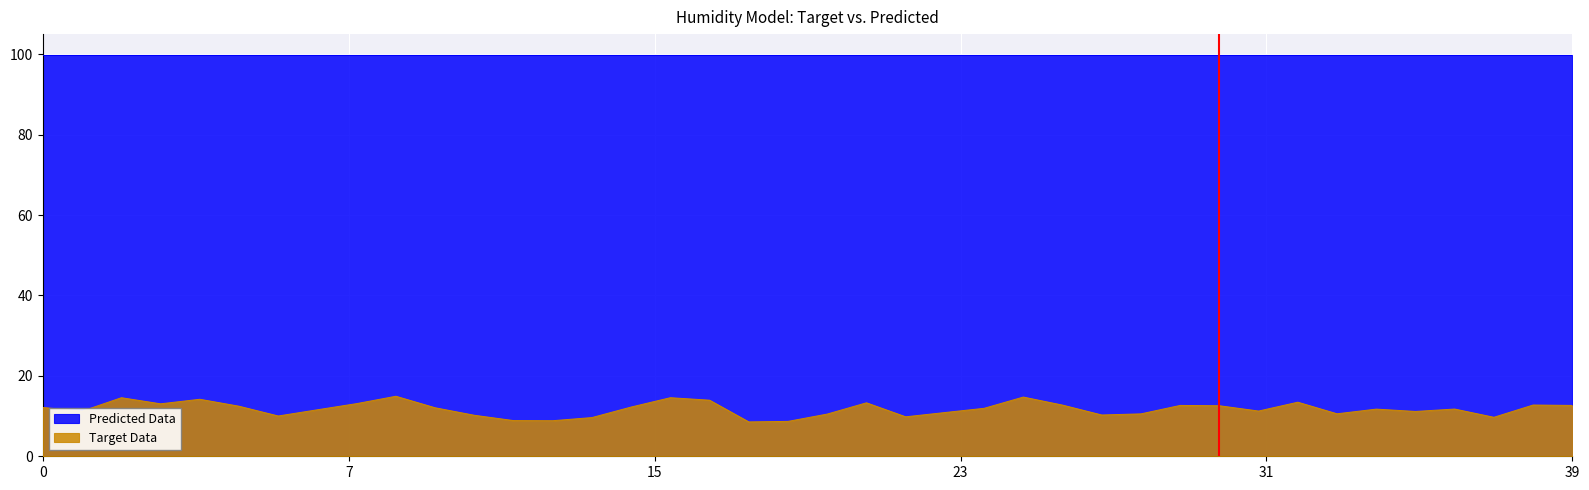

List the series in order of their overall mean, highest first.

Predicted Data, Target Data